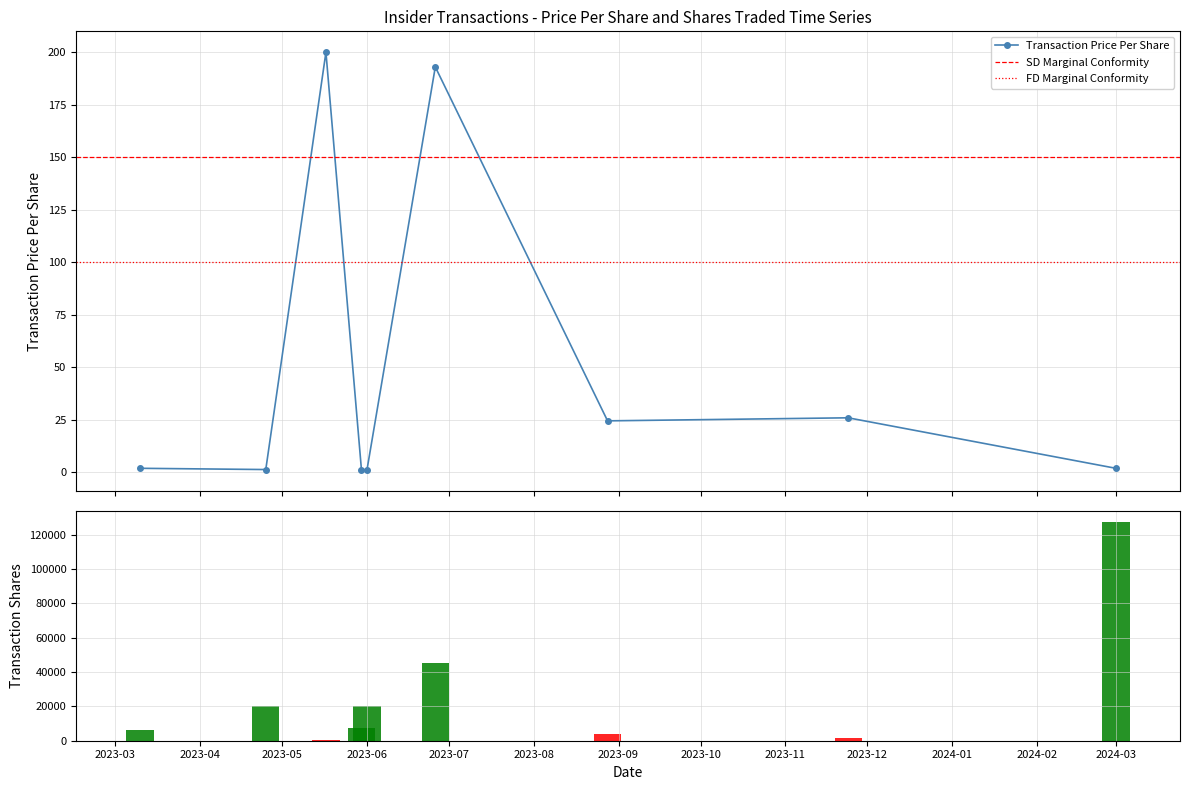

What is the maximum value shown in the chart?

127500.0